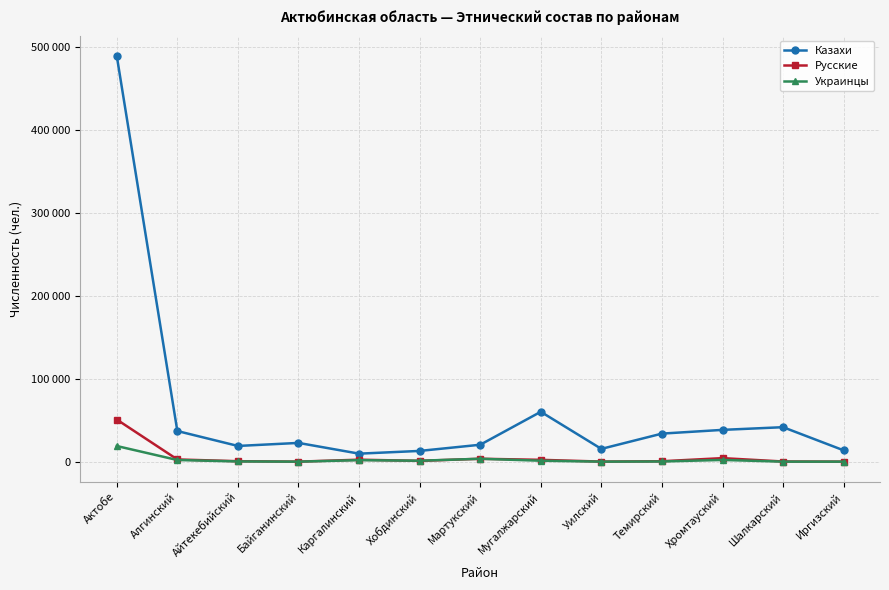

Read the Казахи value at Айтекебийский, to the nearest 50.

18950